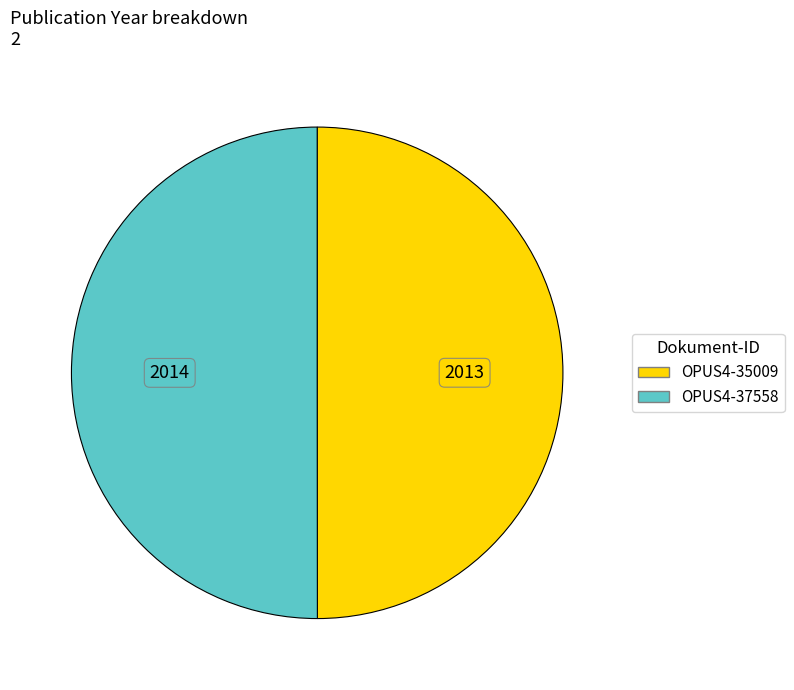

Is the sum of OPUS4-37558 and OPUS4-35009 greater than half?

Yes